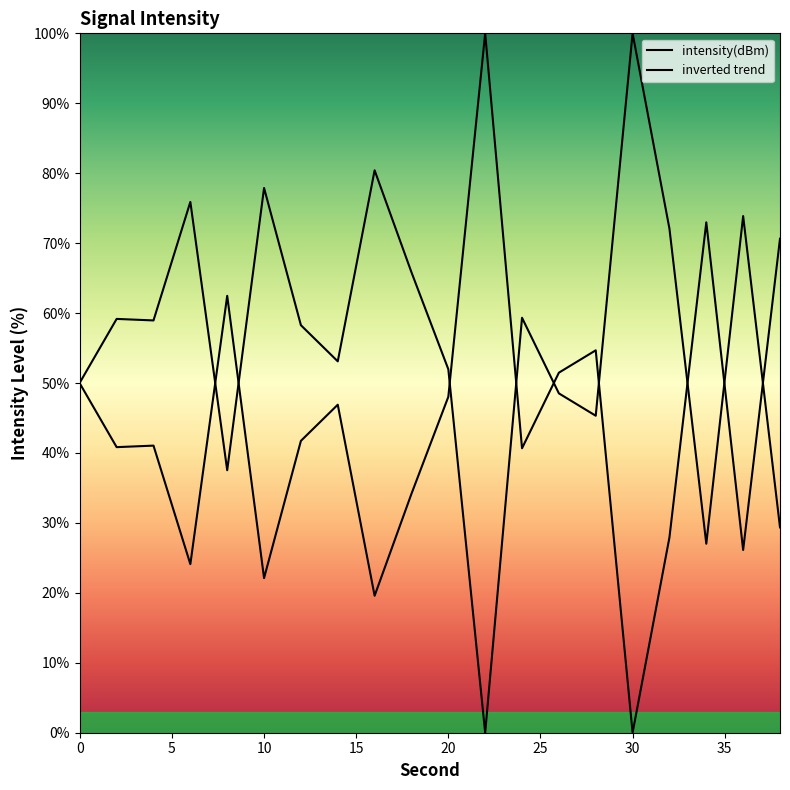

What are all the series names shown in the legend?

intensity(dBm), inverted trend